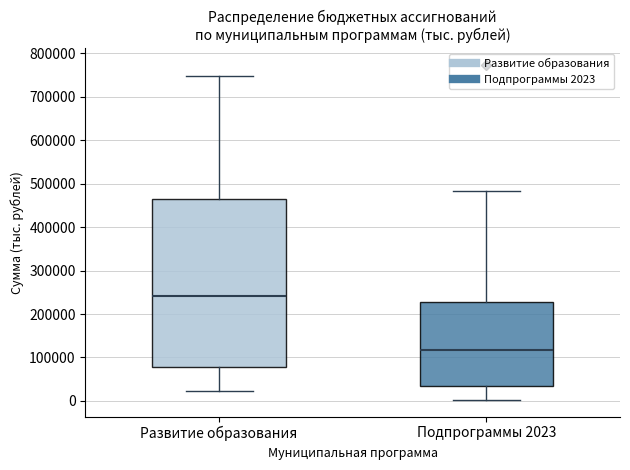

Reading left to right, transcribe this box plot: for each box, give where its median line is, the range the box spans, and where its two whiskers end, as read against the y-axis. The values are not printed on the chart, so give them approximately, as read against the axis.

Развитие образования: median 240000, box 80000 to 460000, whiskers 20000 to 750000
Подпрограммы 2023: median 120000, box 30000 to 230000, whiskers 0 to 480000